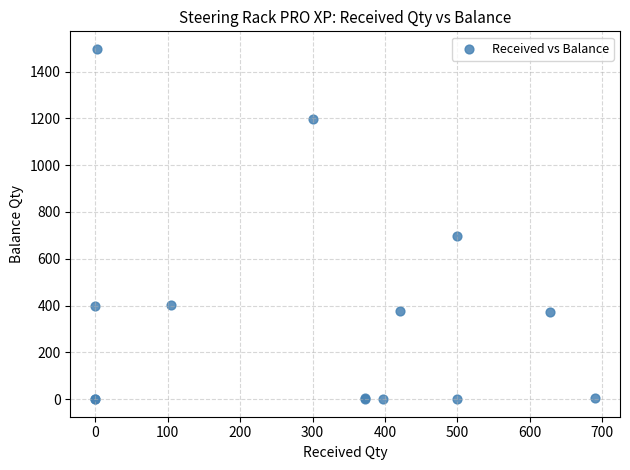

What Y value in the scatter plot is closest to 748?

697